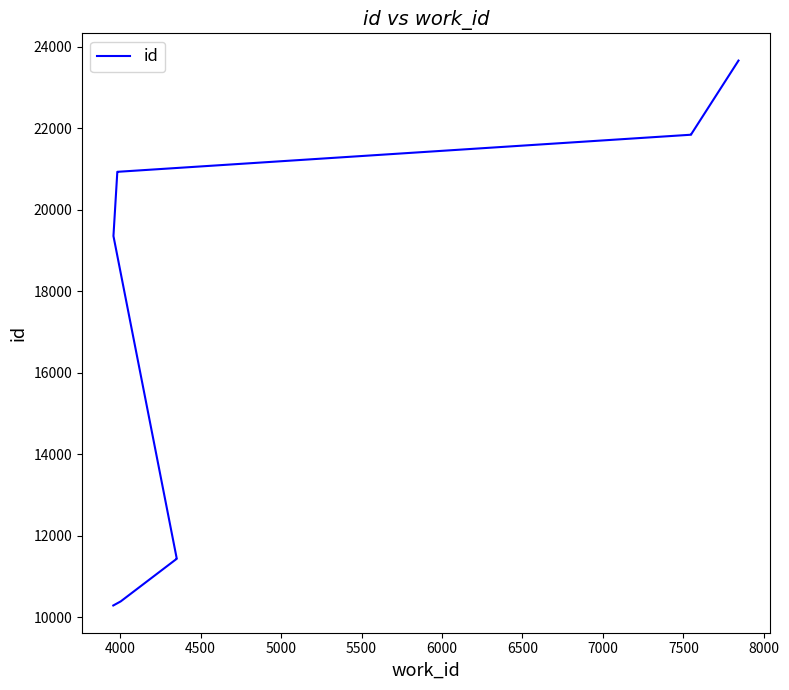

What is the average value?

17214